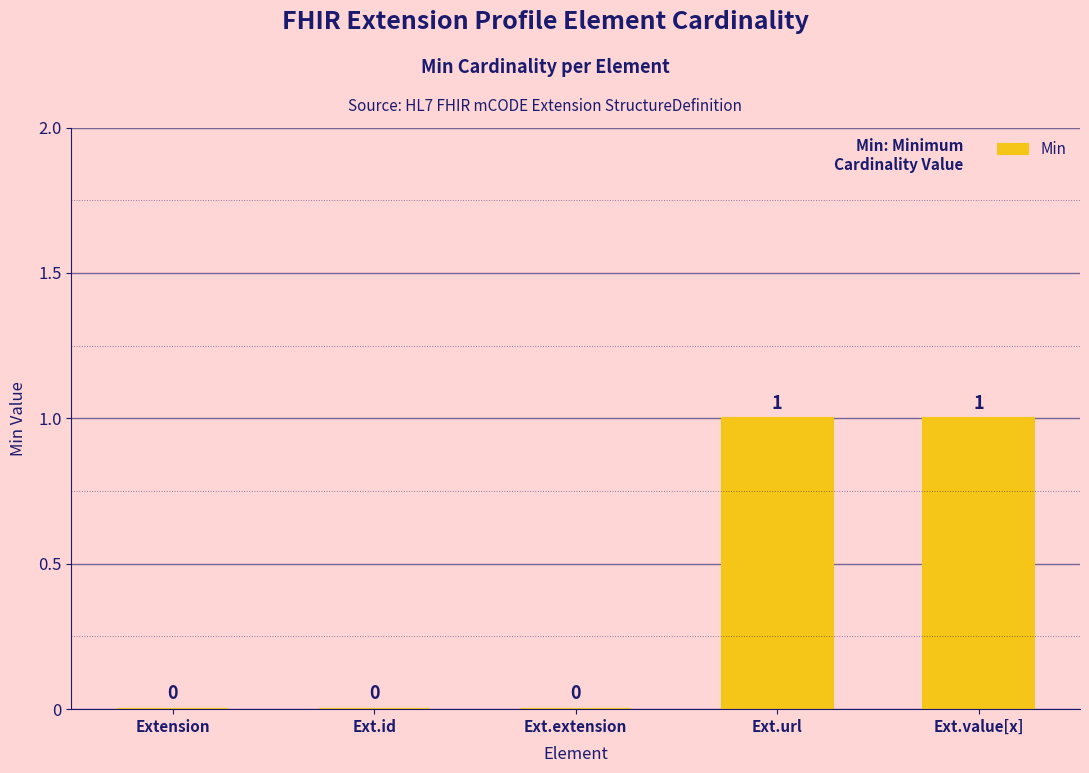

What is the change in value from Extension to Ext.value[x]?

+1